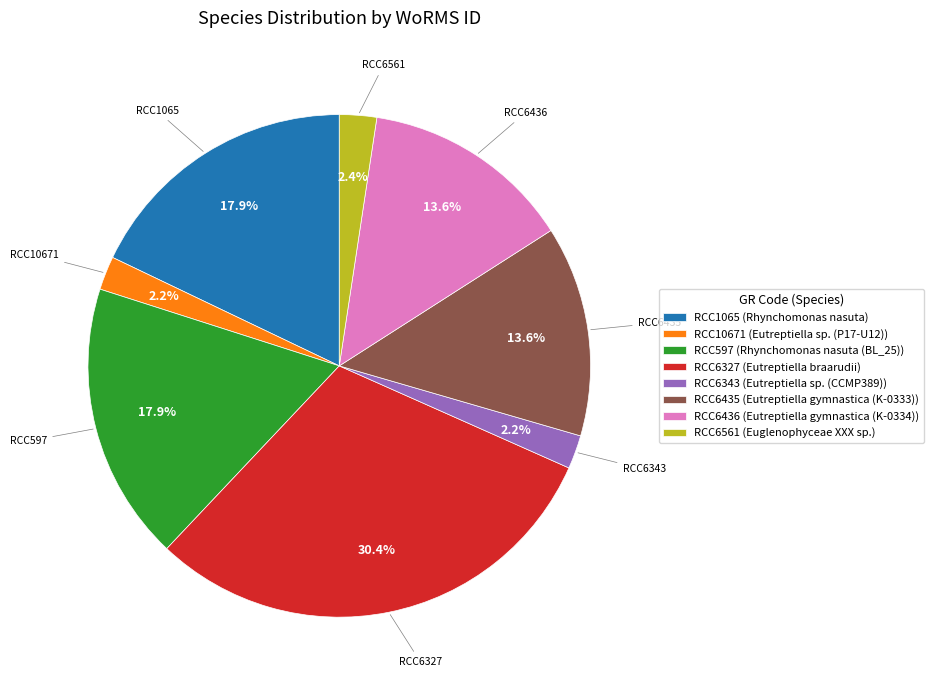

Which category has the biggest portion of the pie?

RCC6327 (Eutreptiella braarudii)